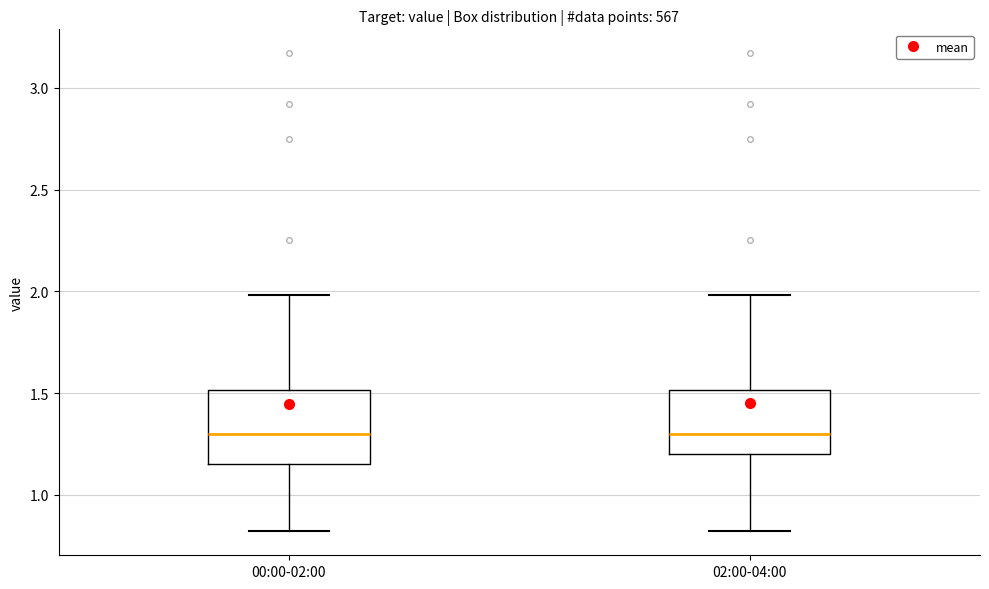

Reading left to right, read every box against the y-axis: the position of its median line, the range the box covers, and the ends of its whiskers. The values are not printed on the chart, so give them approximately, as read against the axis.

00:00-02:00: median 1.30, box 1.15 to 1.50, whiskers 0.80 to 2.00
02:00-04:00: median 1.30, box 1.20 to 1.50, whiskers 0.80 to 2.00